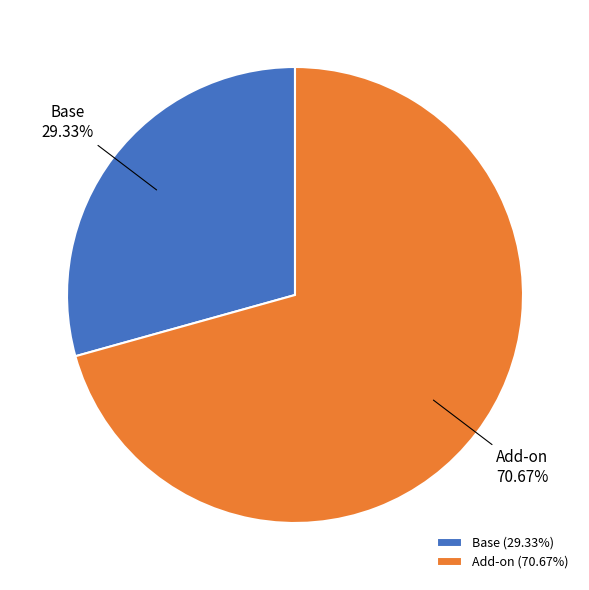

Which slice is the smallest?

Base